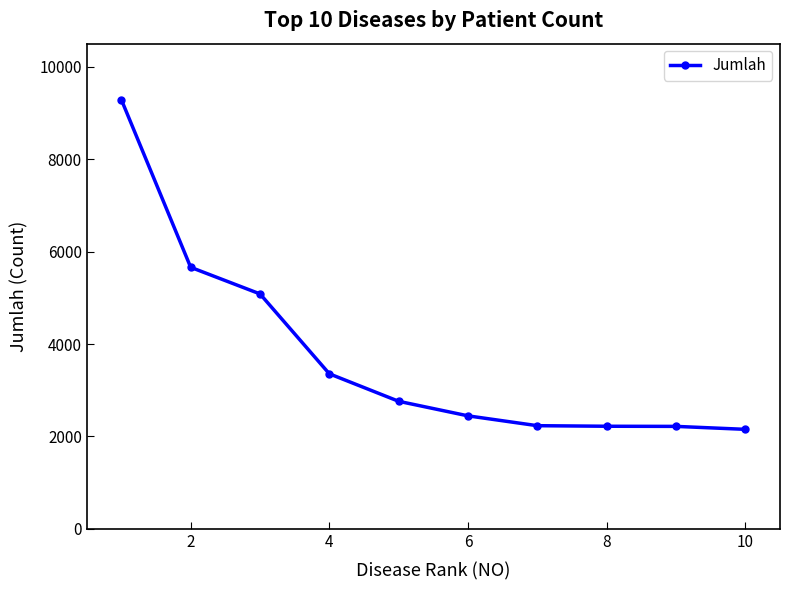

What is the average value?

3742